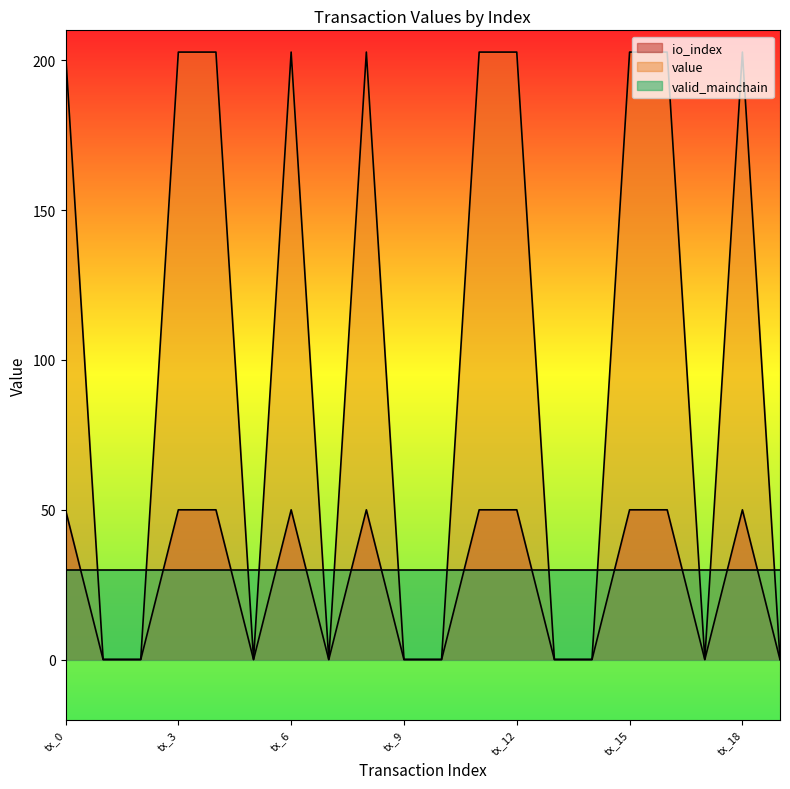

What is the maximum value for value?

202.7